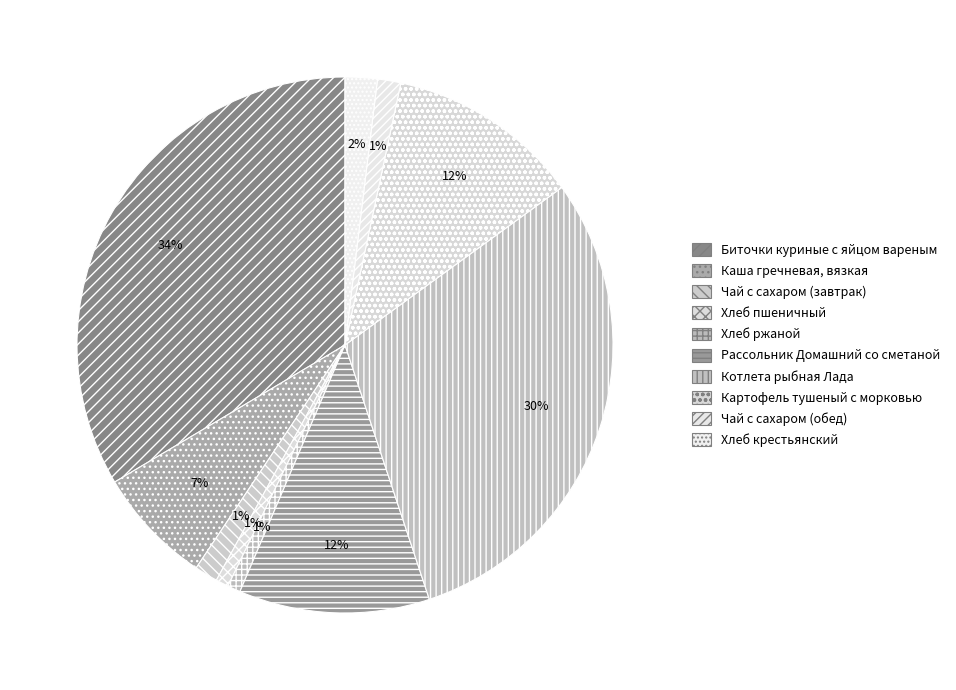

What portion of the pie excludes Картофель тушеный с морковью?

88.3%